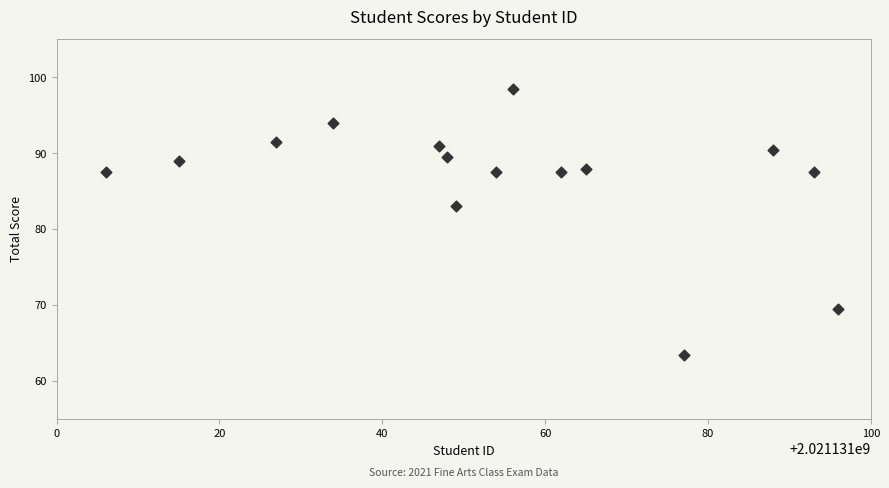

What is the range of X values (max minus min)?

90.0